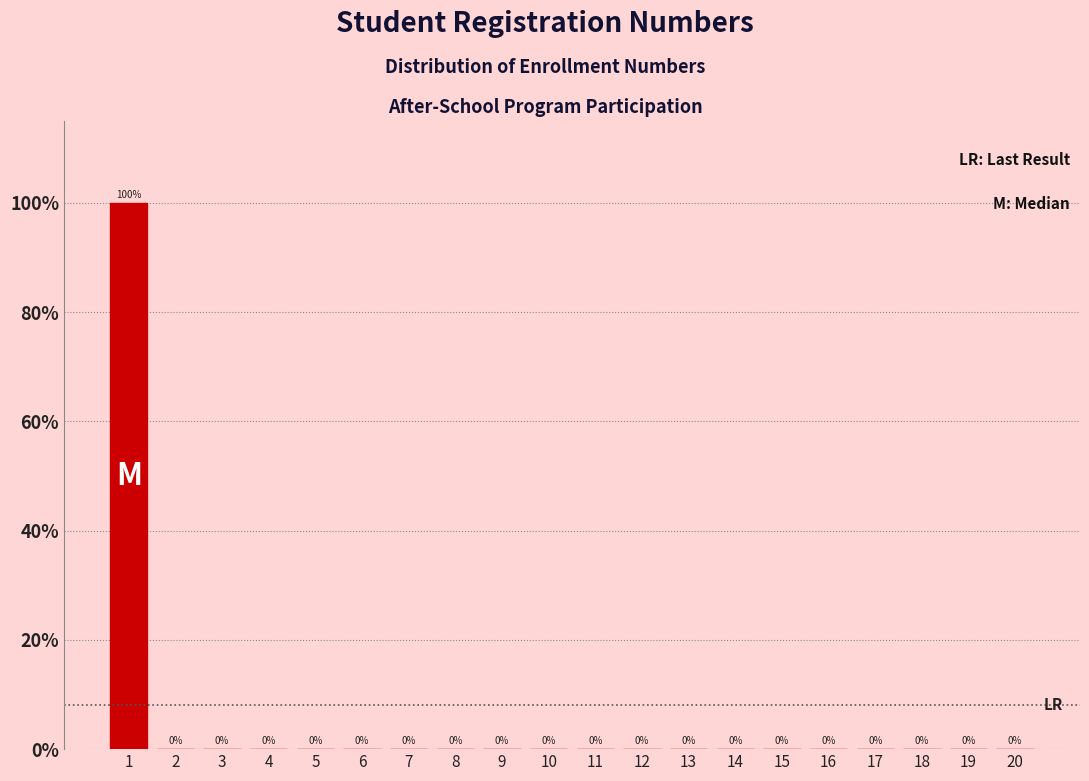

Reading left to right, list all the values displayed in this chart.

1=100	2=0	3=0	4=0	5=0	6=0	7=0	8=0	9=0	10=0	11=0	12=0	13=0	14=0	15=0	16=0	17=0	18=0	19=0	20=0